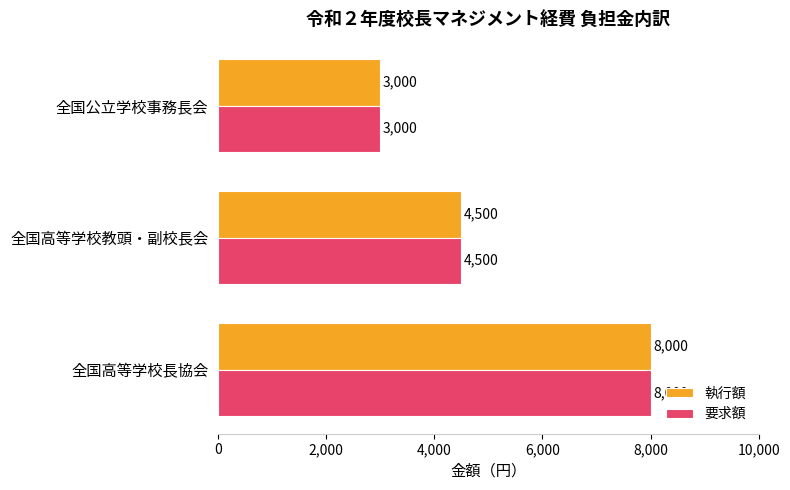

Count the number of categories in the chart.

3